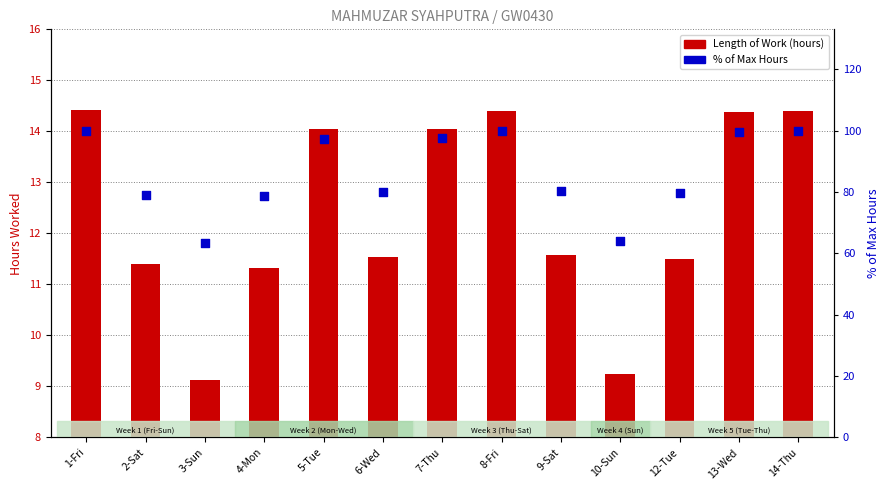

At which category is the sum across all series the highest?

1-Fri